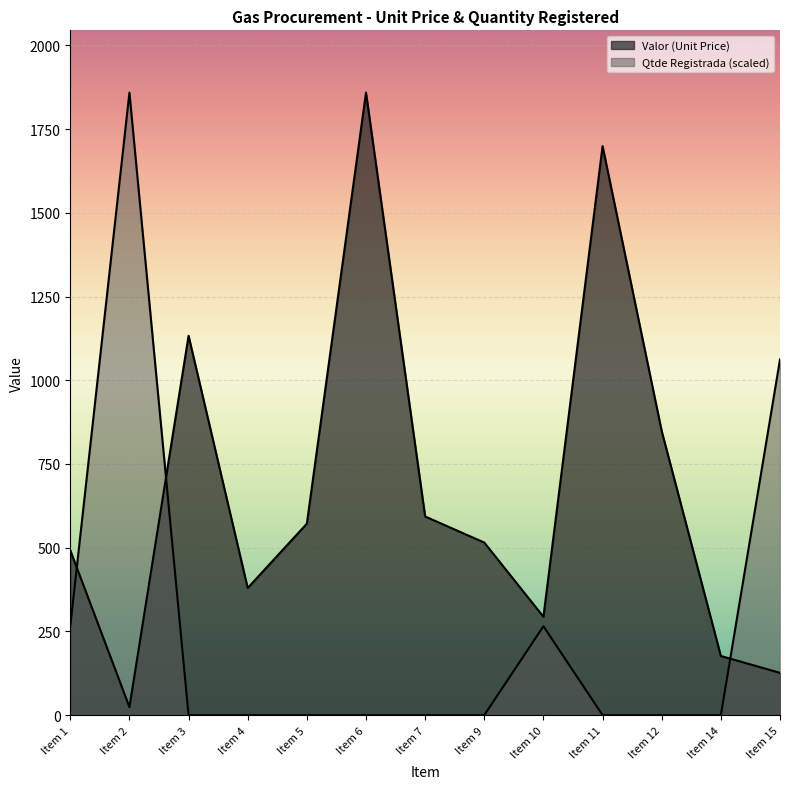

How many values in Qtde Registrada are above zero?

4